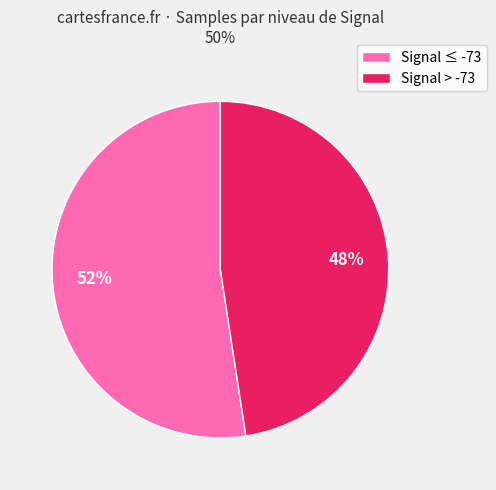

Count the number of slices in the pie.

2